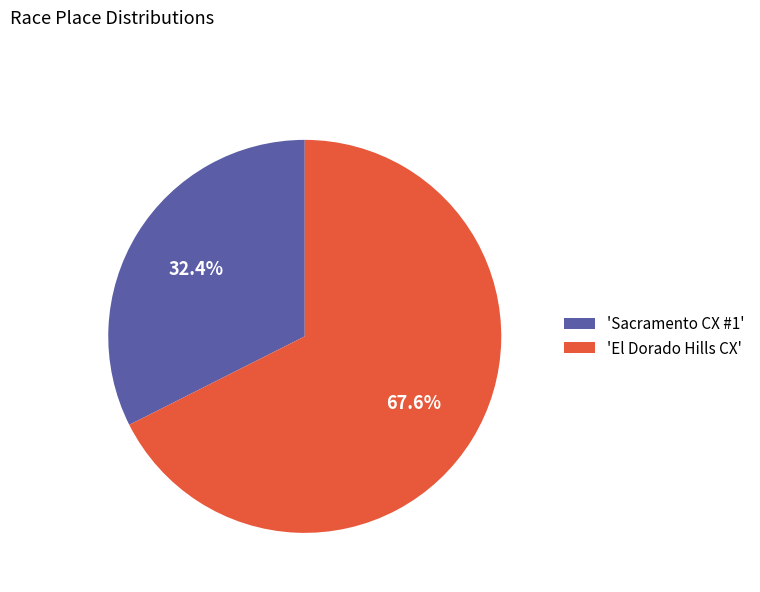

Is 'Sacramento CX #1' the majority of the pie?

No